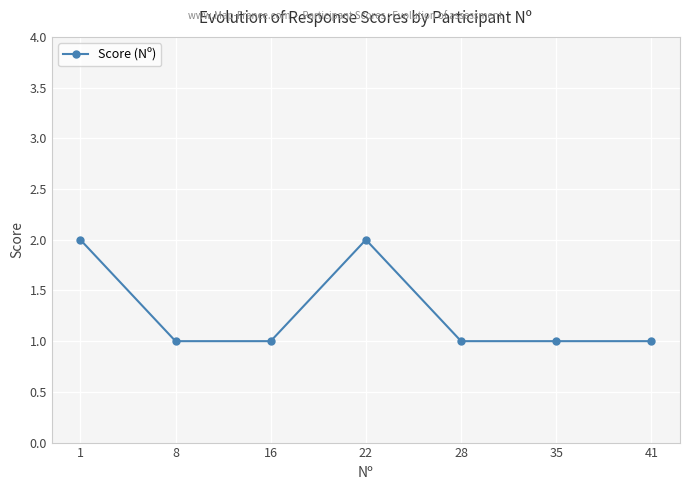

How many series are shown in this chart?

1